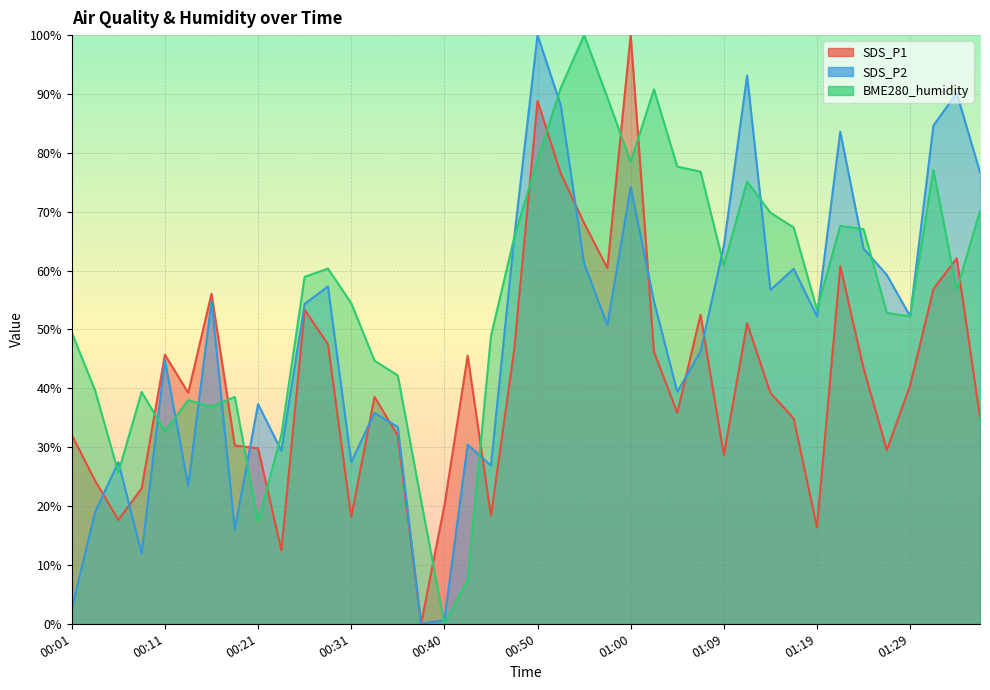

After their last crossing, which series has the higher values: SDS_P1 or SDS_P2?

SDS_P2